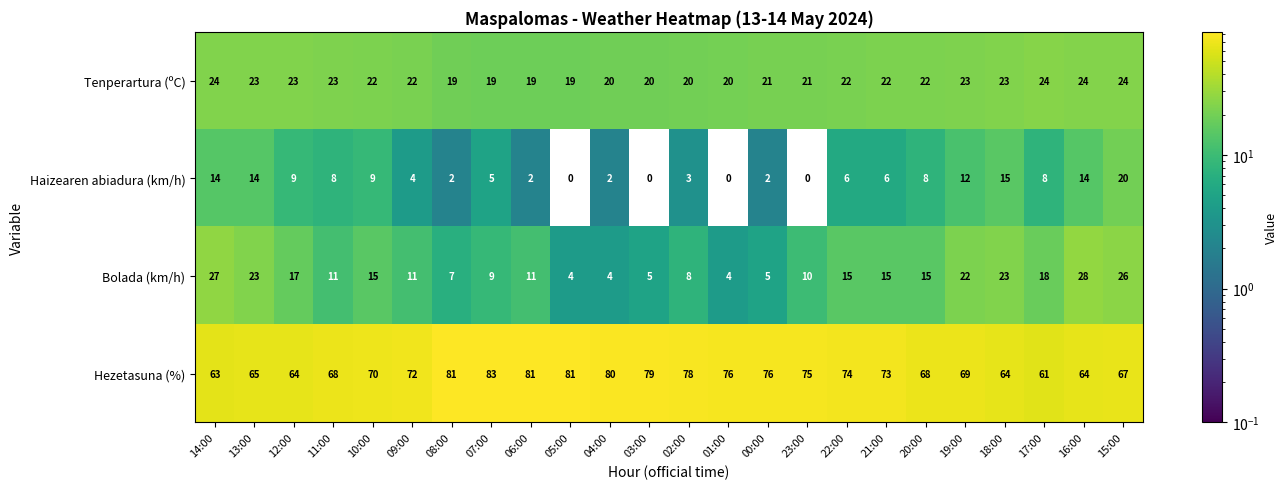

What is the total value across all series at 02:00?

109